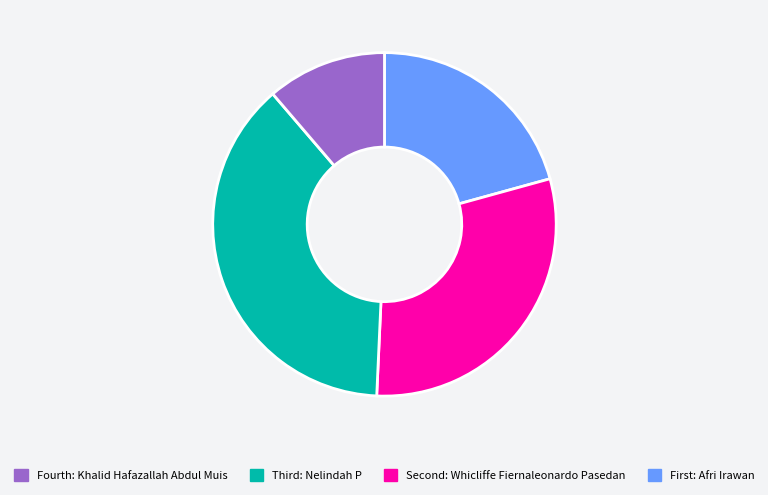

Is there any slice that represents more than half of the pie?

No